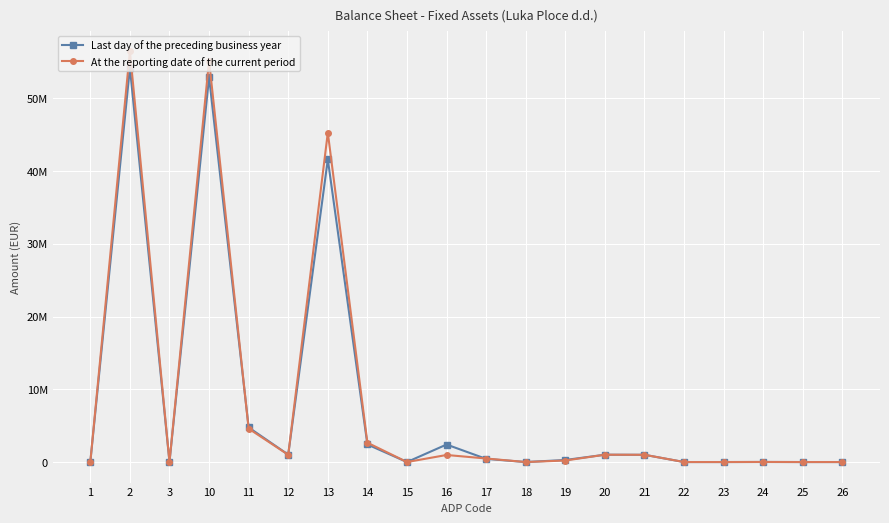

What are all the series names shown in the legend?

Last day of the preceding business year, At the reporting date of the current period